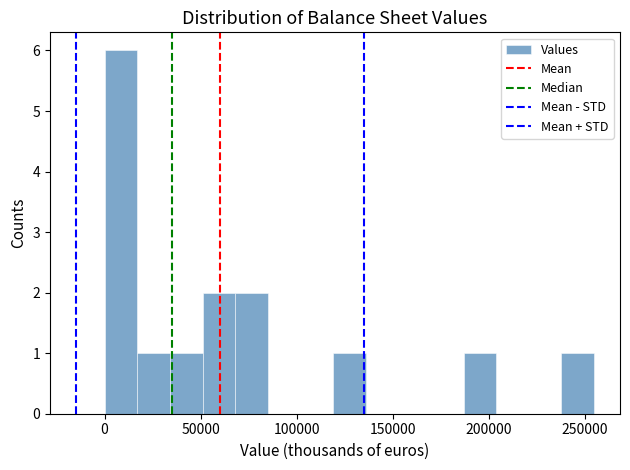

Around what value on the x-axis is the tallest bar? Give the approximate position of its centre, as read against the axis.

10000